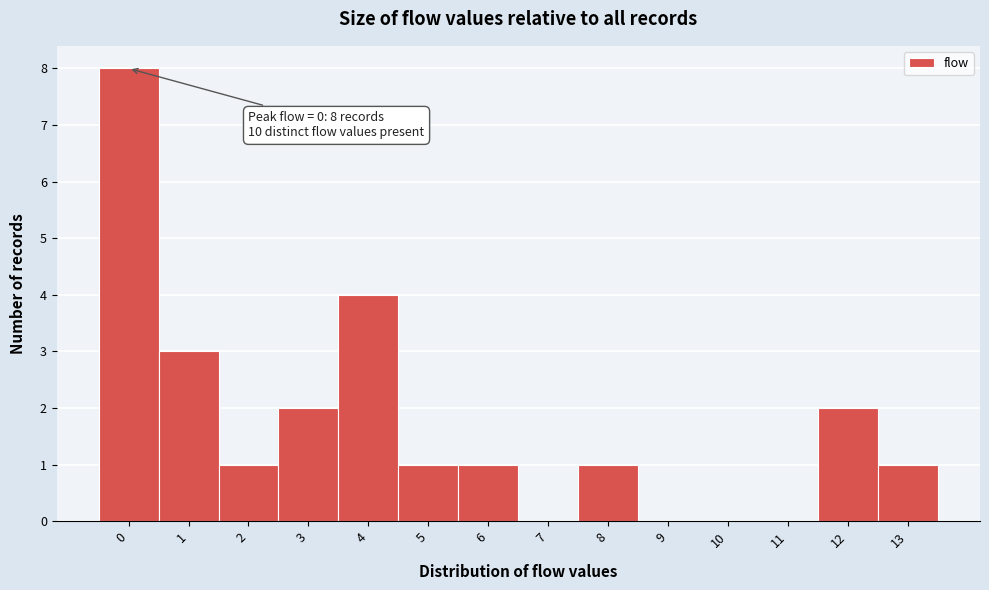

Over which range of the x-axis is the bar tallest?

-0.5 to 0.5